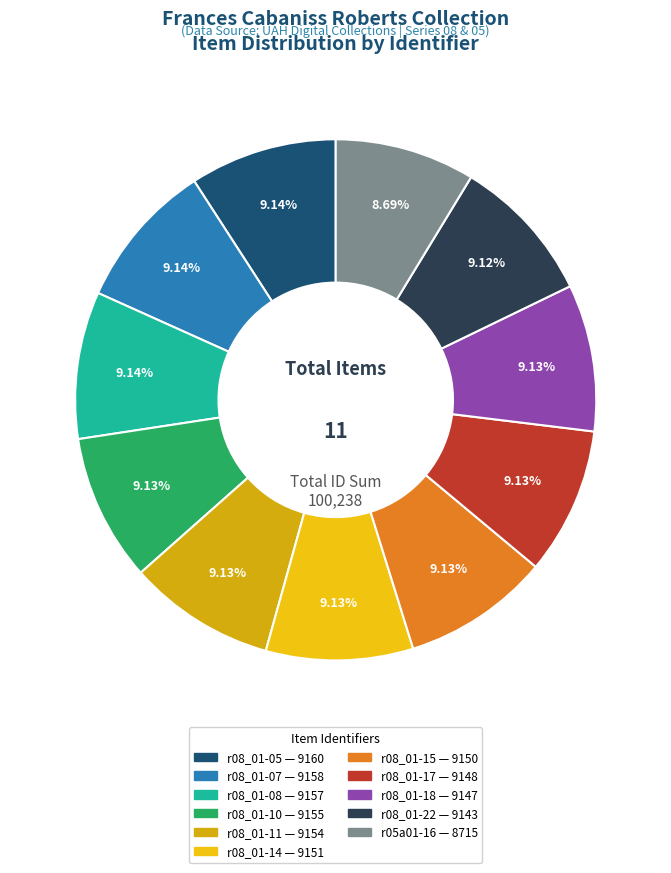

Rank the categories by value from highest to lowest.

r08_01-05, r08_01-07, r08_01-08, r08_01-10, r08_01-11, r08_01-14, r08_01-15, r08_01-17, r08_01-18, r08_01-22, r05a01-16